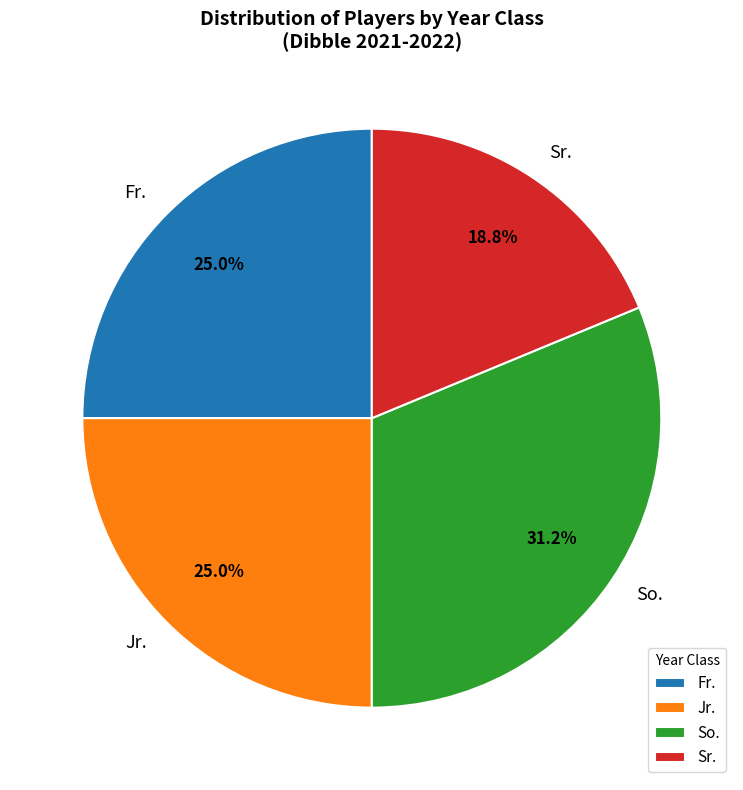

Count the number of slices in the pie.

4